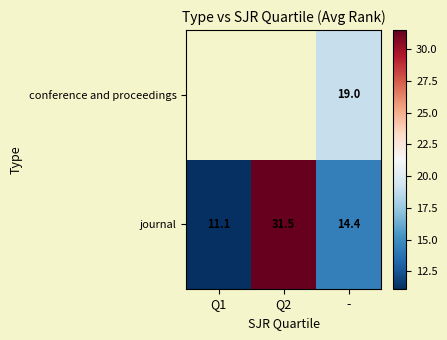

What is the difference between the maximum and minimum values in the journal series?

20.4